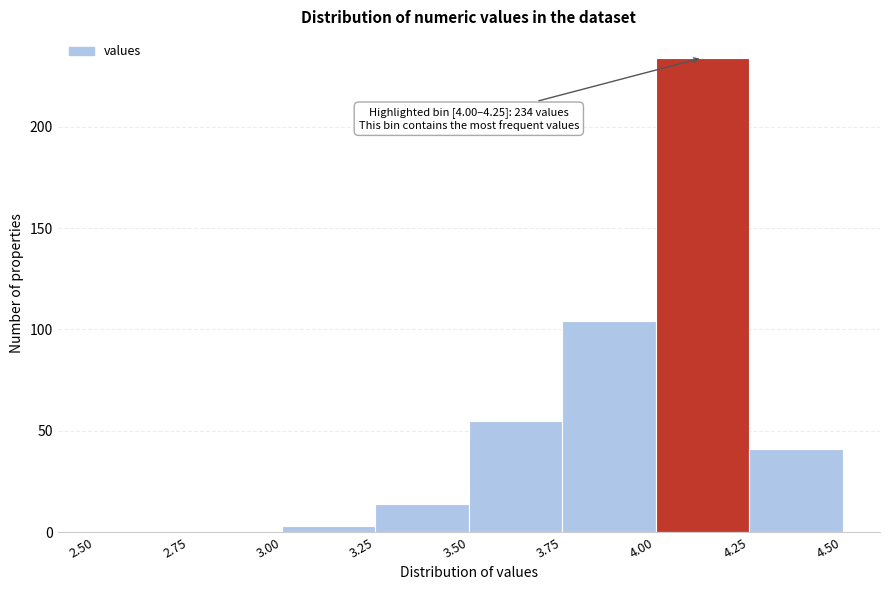

Over which range of the x-axis is the bar tallest?

4.00 to 4.25